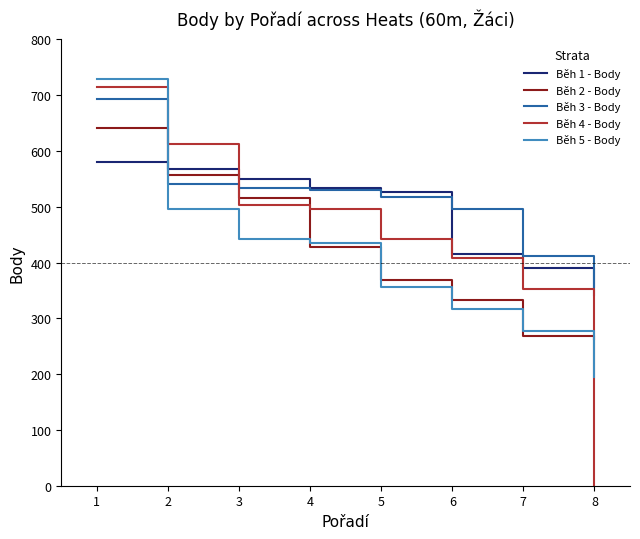

At how many categories does at least one series exceed 283?

8